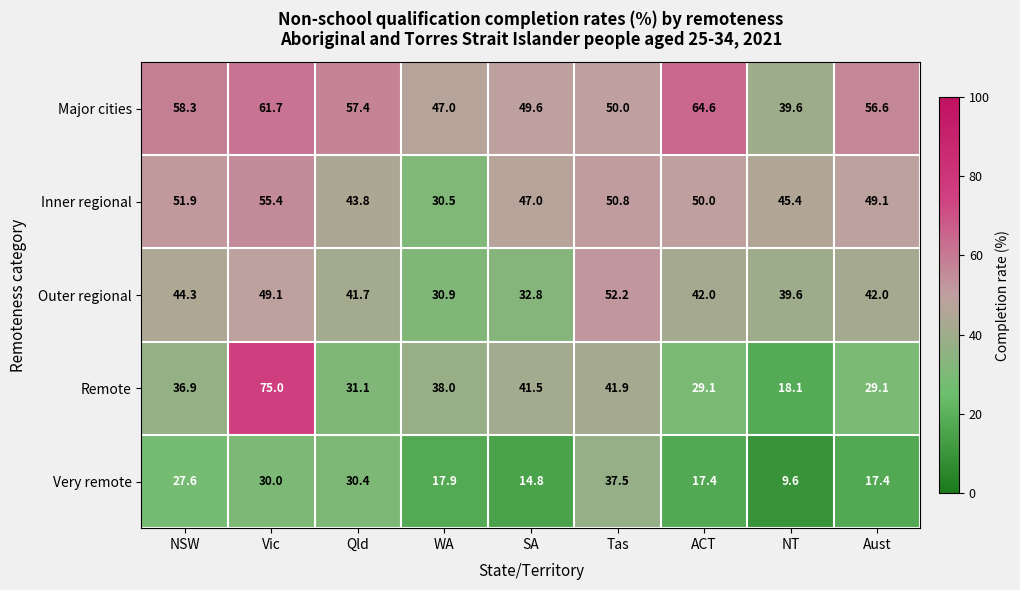

The Inner regional series shows 30.5 at WA. True or false?

True